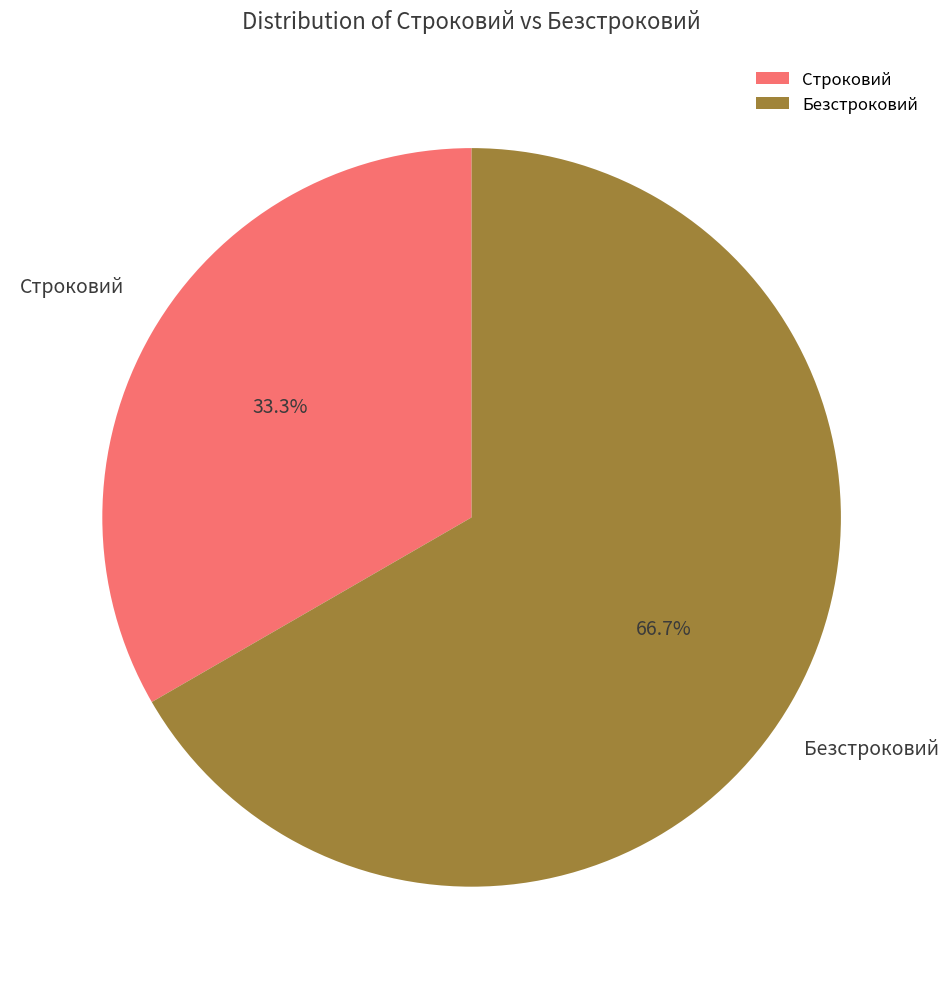

Which slice represents more than half of the pie?

Безстроковий